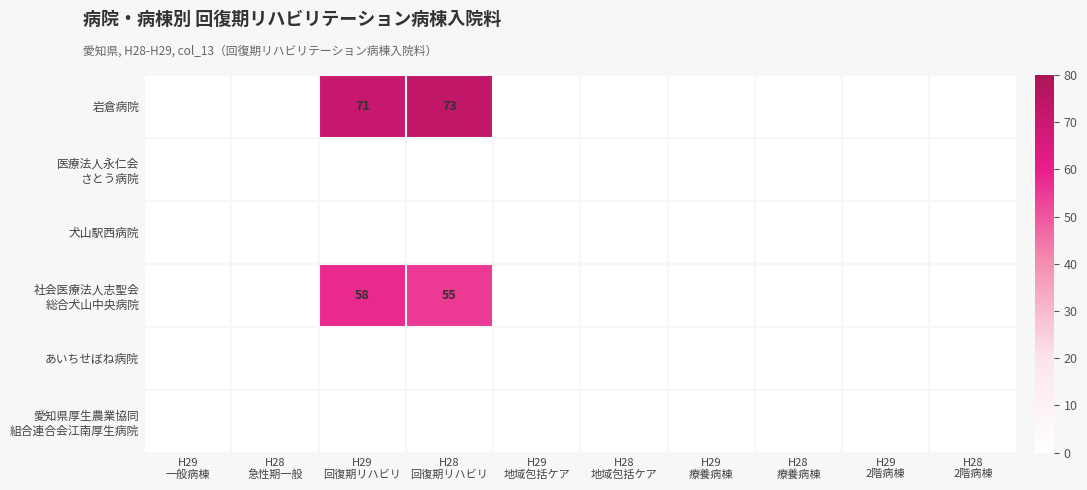

What is the maximum value shown in the chart?

73